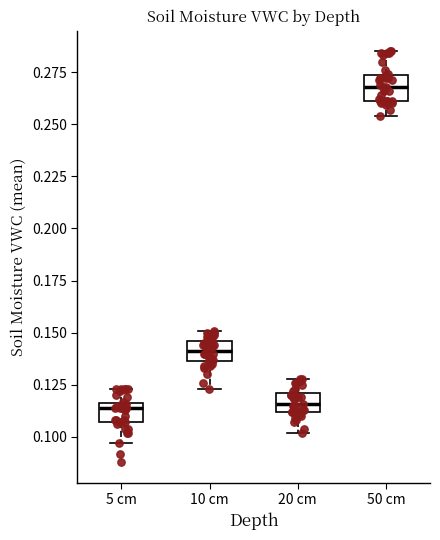

Reading left to right, read every box against the y-axis: the position of its median line, the range the box covers, and the ends of its whiskers. The values are not printed on the chart, so give them approximately, as read against the axis.

5 cm: median 0.115 (just below the box's upper edge), box 0.105 to 0.115, whiskers 0.095 to 0.125
10 cm: median 0.140, box 0.135 to 0.145, whiskers 0.125 to 0.150
20 cm: median 0.115, box 0.110 to 0.120, whiskers 0.100 to 0.130
50 cm: median 0.270, box 0.260 to 0.275, whiskers 0.255 to 0.285